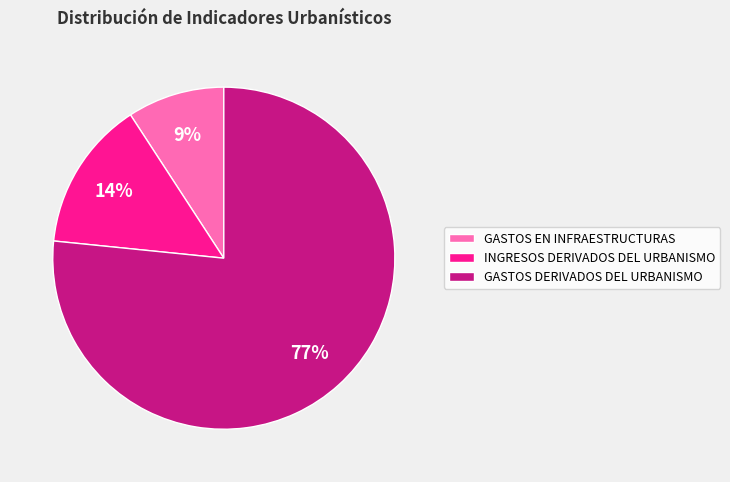

Does GASTOS EN INFRAESTRUCTURAS account for over 50% of the chart?

No